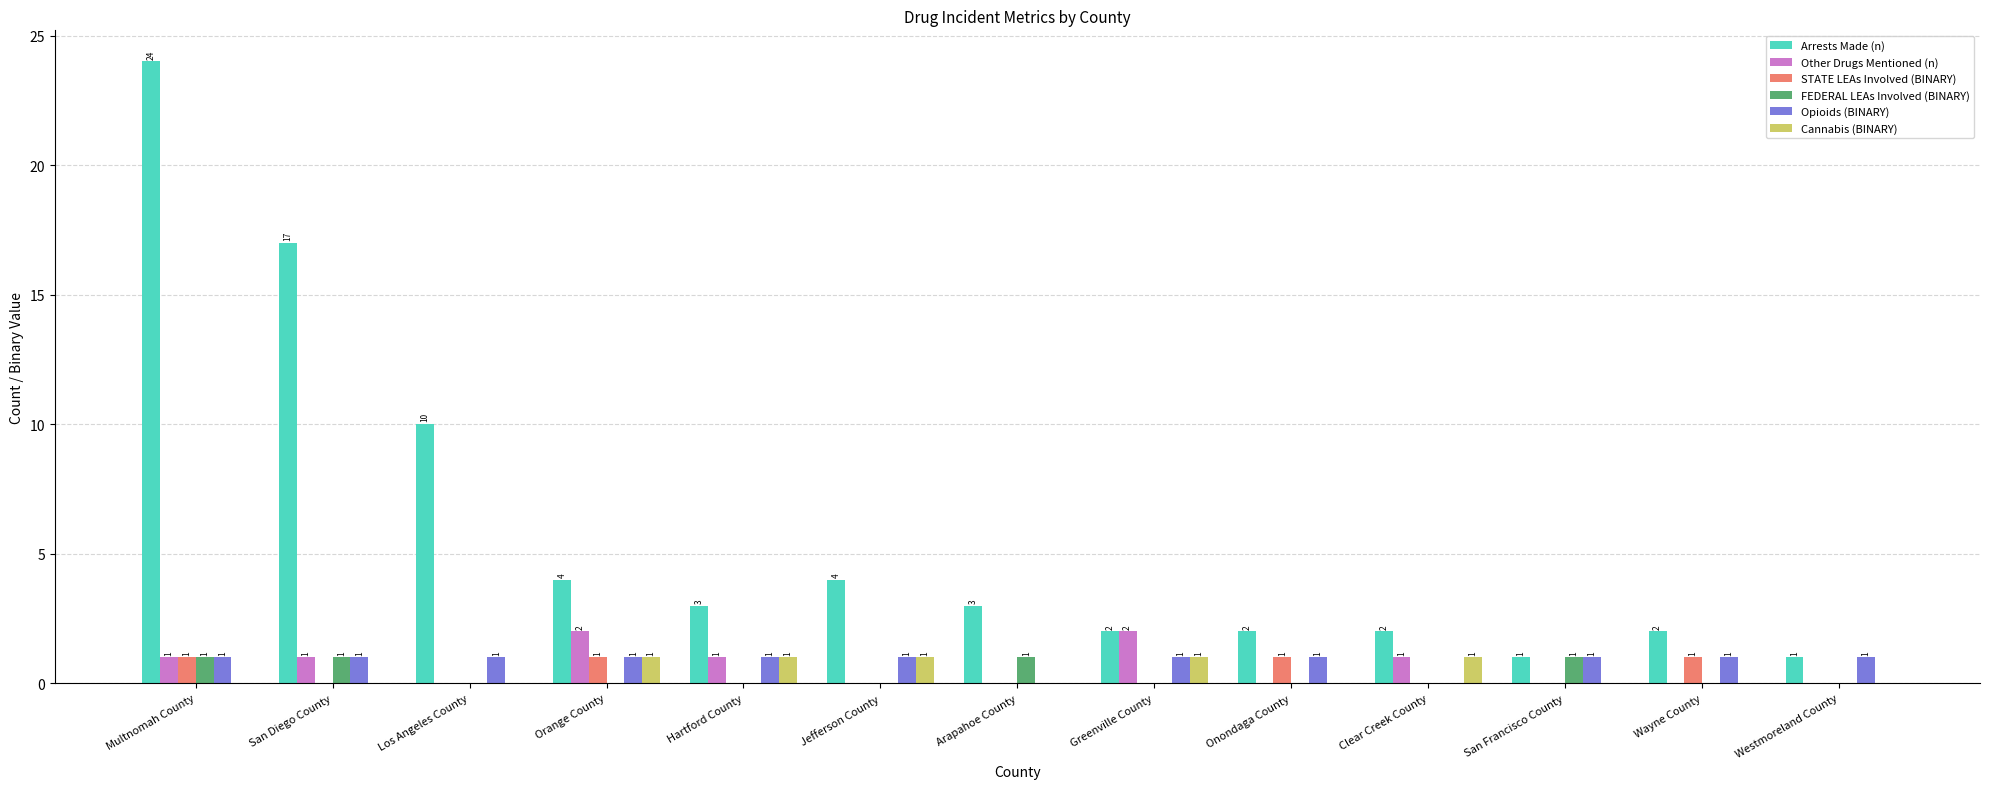

Which series has the largest total across all categories?

Arrests Made (n)